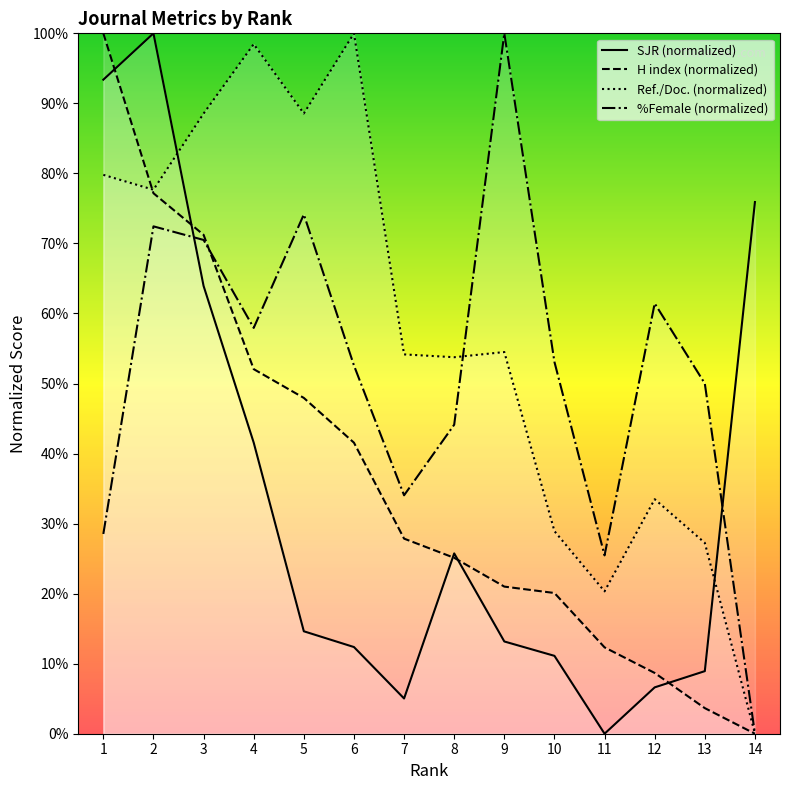

What are all the series names shown in the legend?

SJR (normalized), H index (normalized), Ref./Doc. (normalized), %Female (normalized)